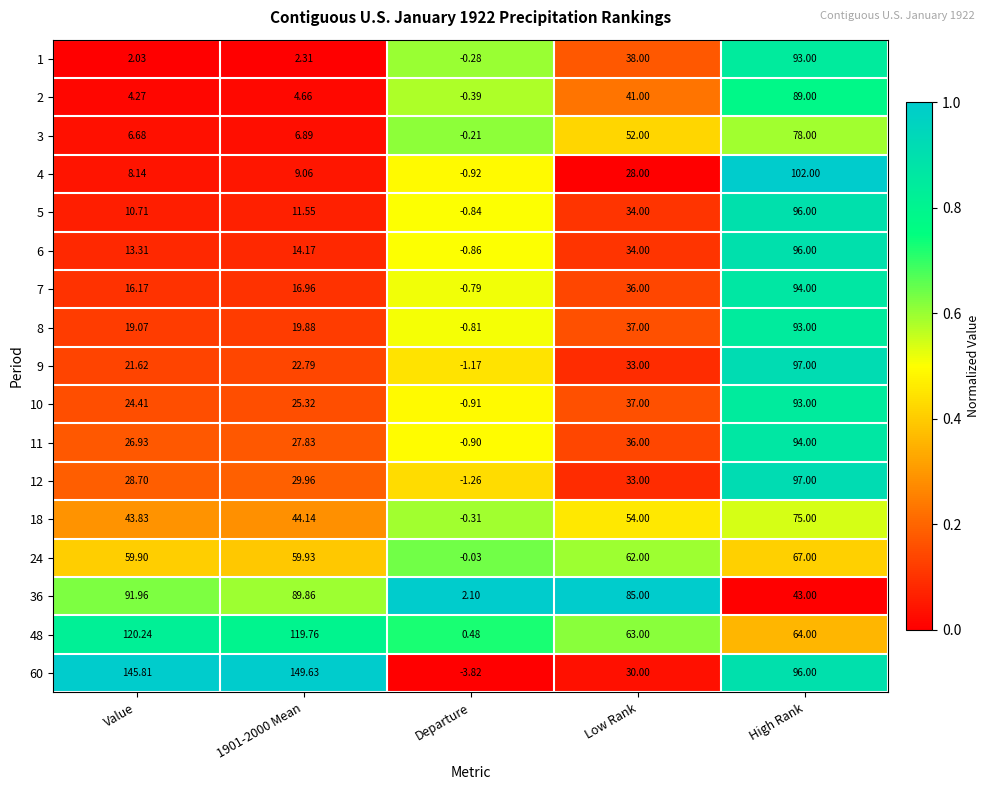

At how many categories does at least one series exceed 0?

5